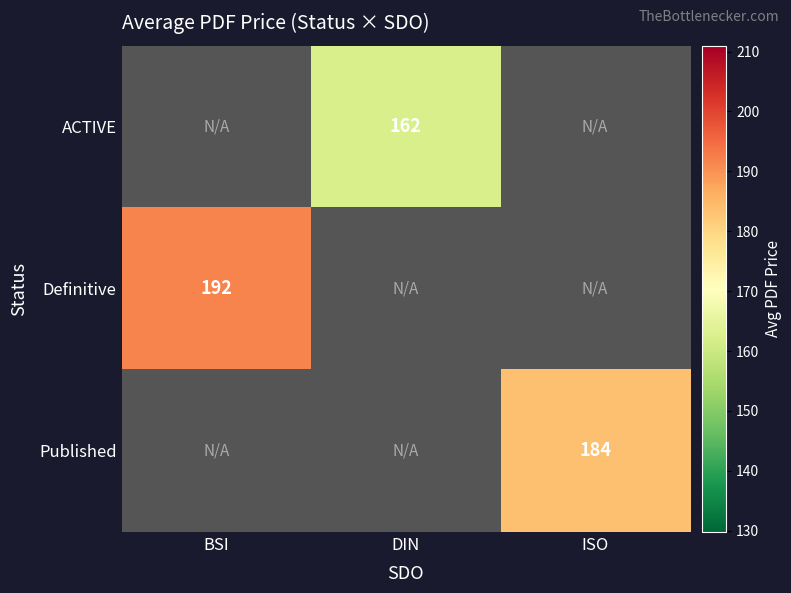

Is the value of Definitive at BSI greater than the value of Published at ISO?

Yes